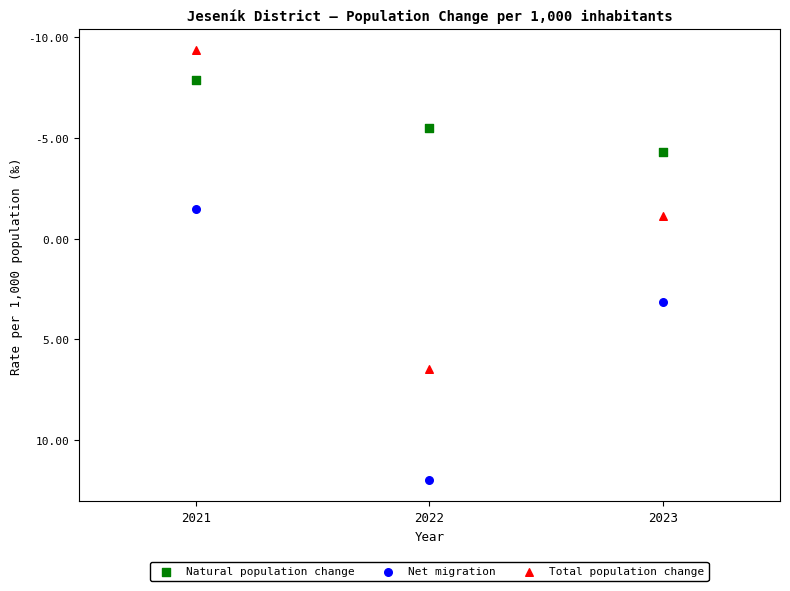

Which series has the widest spread of Y values?

Total population change